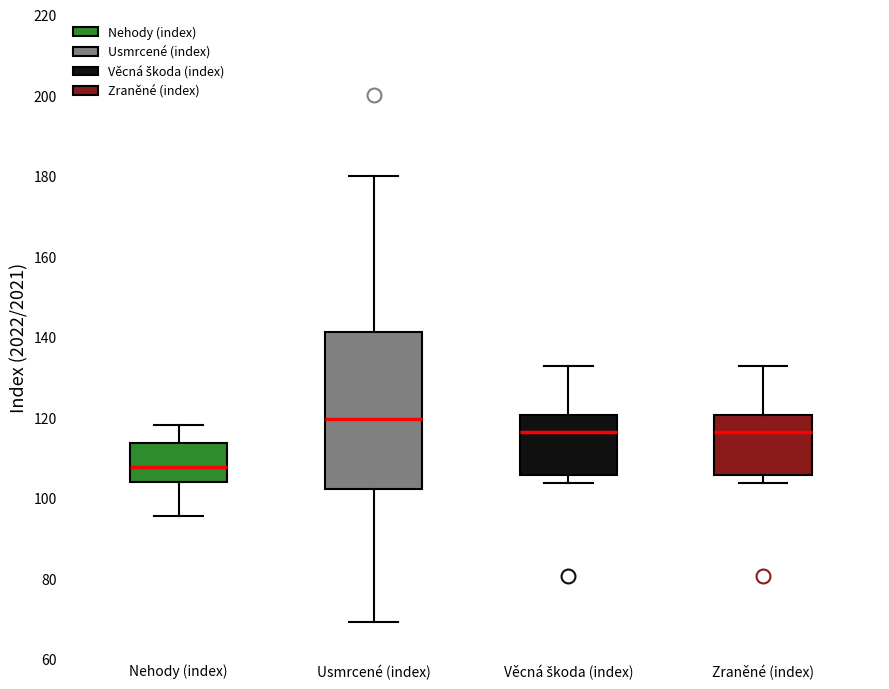

Which box's median line is the highest?

Usmrcené (index)